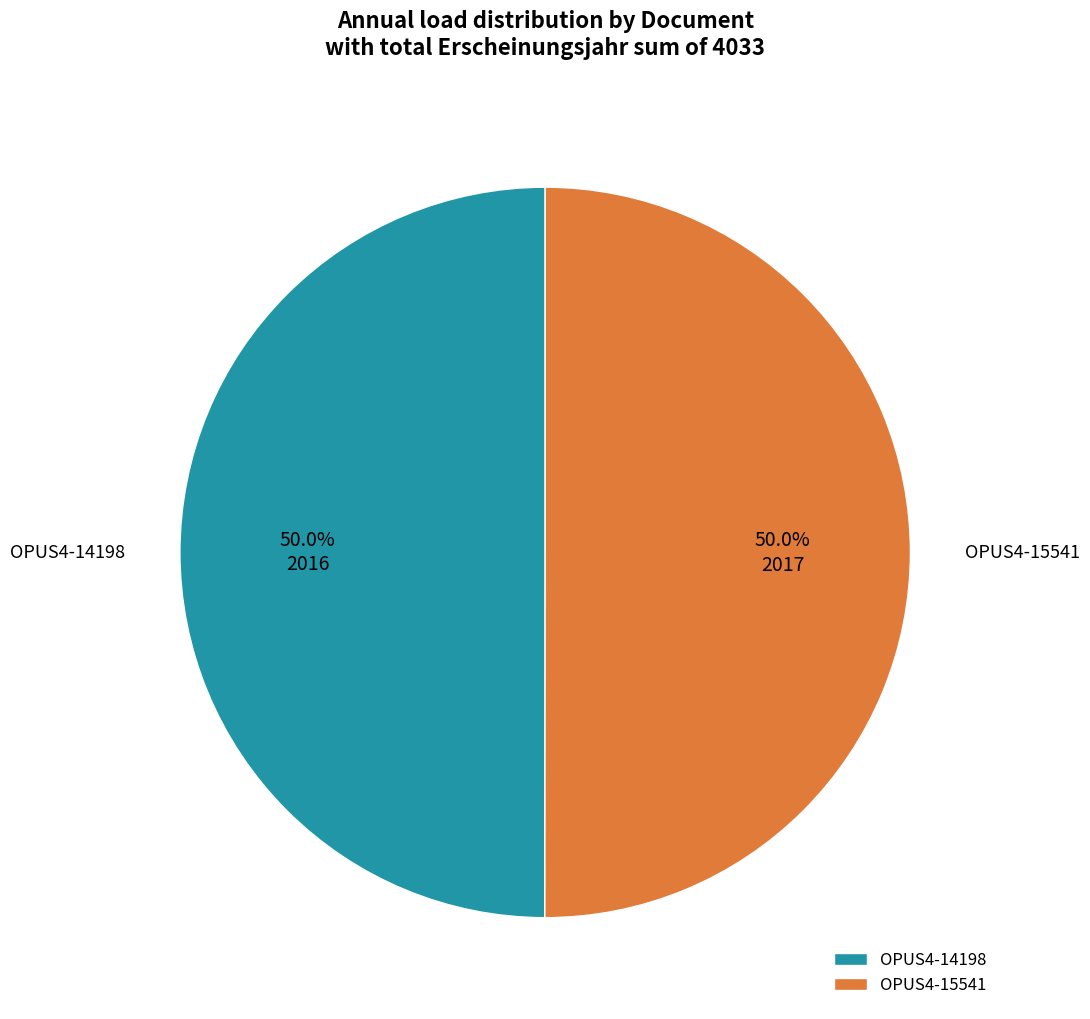

What percentage do OPUS4-14198 and OPUS4-15541 together represent?

100.0%